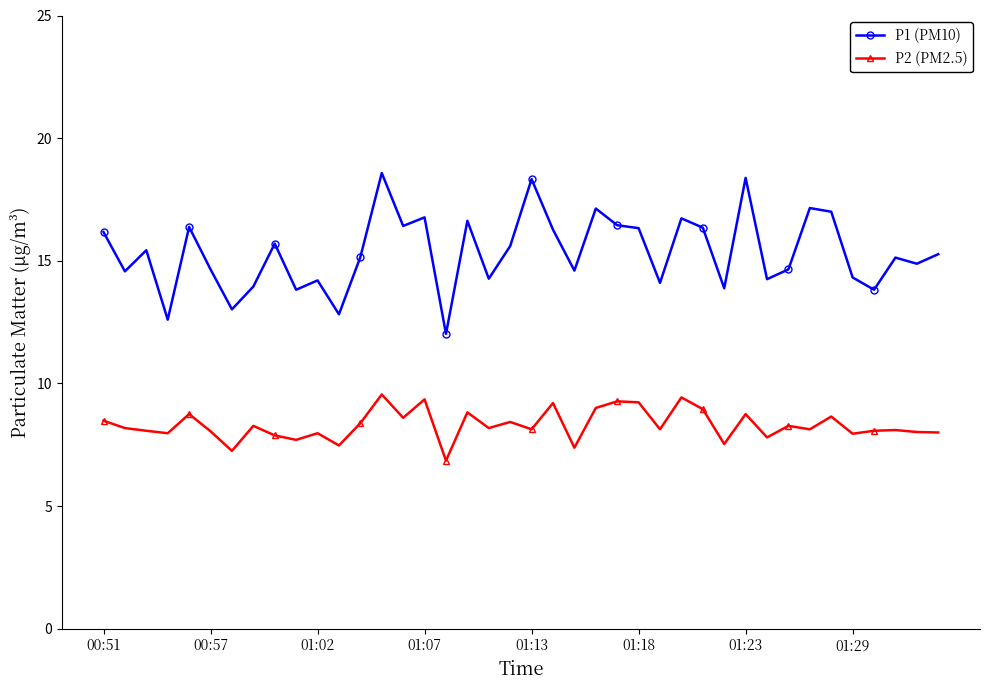

What is the average value of the P2 (PM2.5) series?

8.3